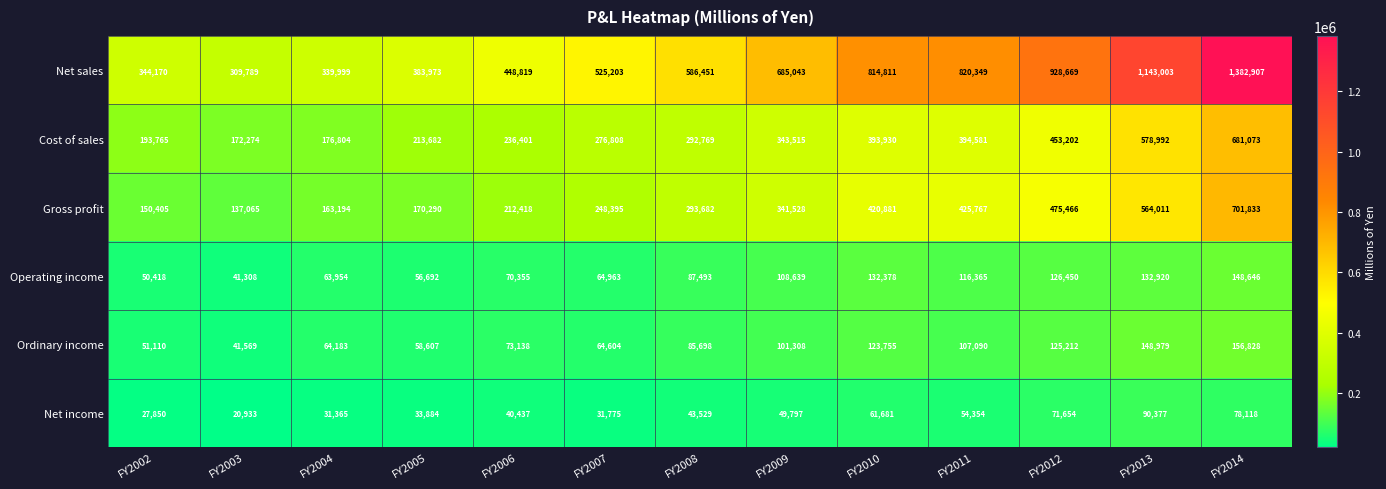

At which category is the sum across all series the highest?

FY2014